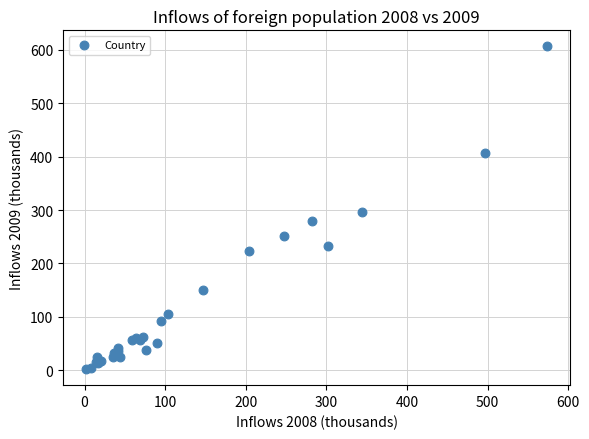

What Y value in the scatter plot is closest to 304?

297.1